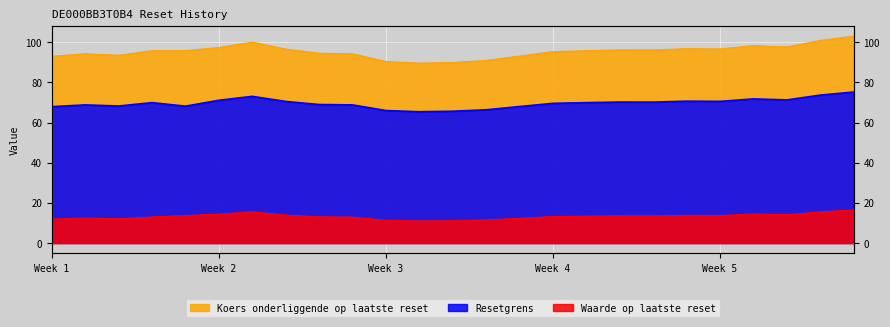

What is the sum of all Koers onderliggende op laatste reset values?

2385.2